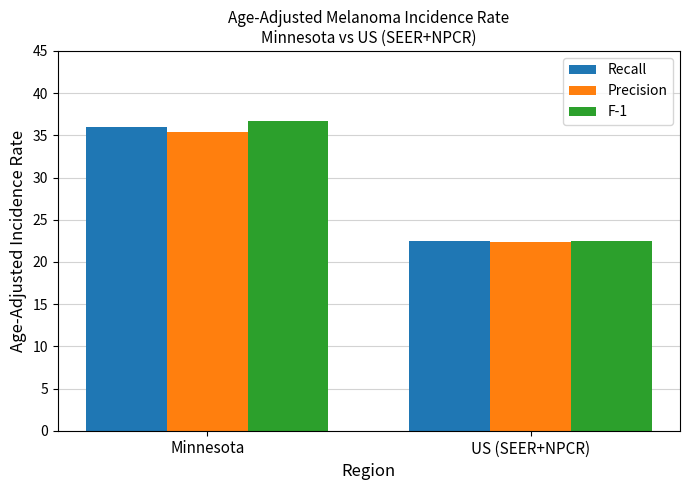

Which series has the widest spread of values?

F-1